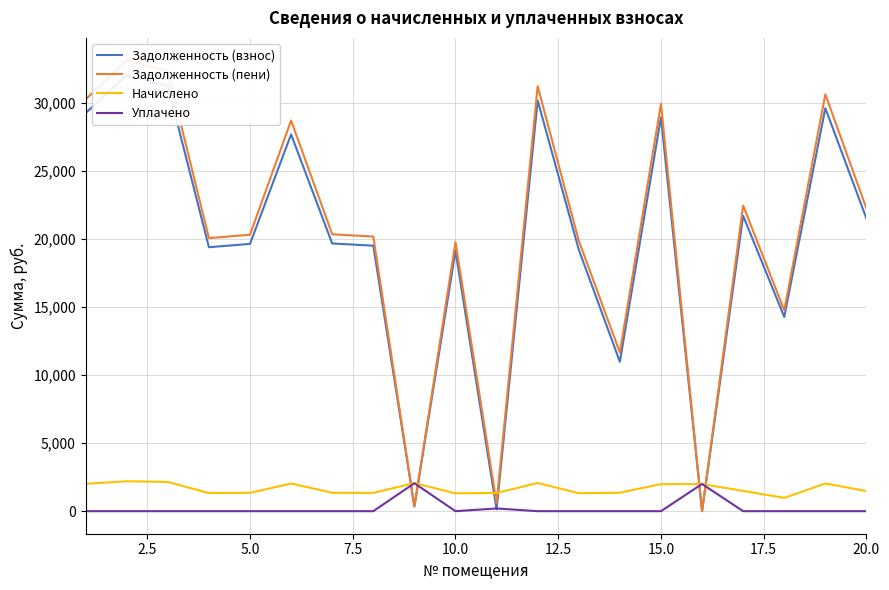

How many data points in Задолженность (пени) are above 20355?

10